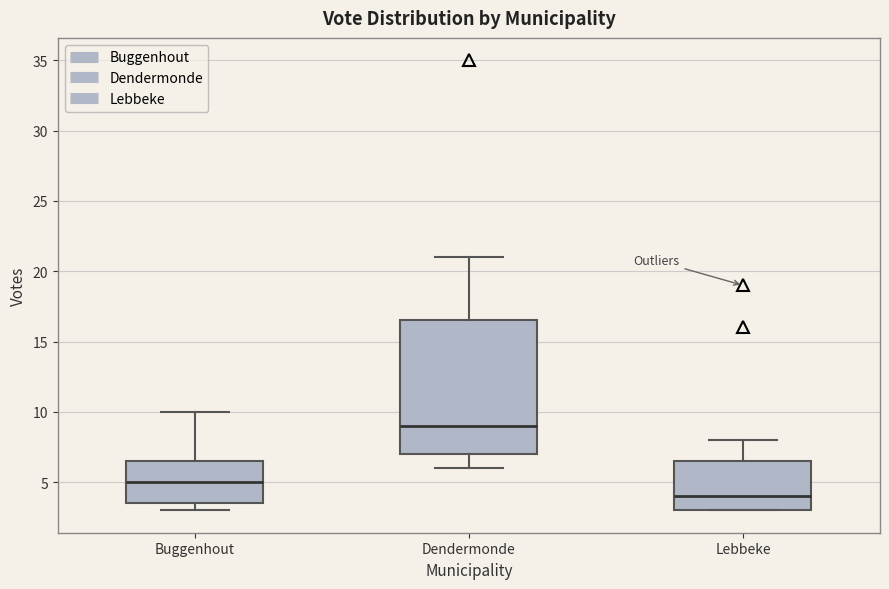

Which box is the tallest, from its lower edge to its upper edge?

Dendermonde